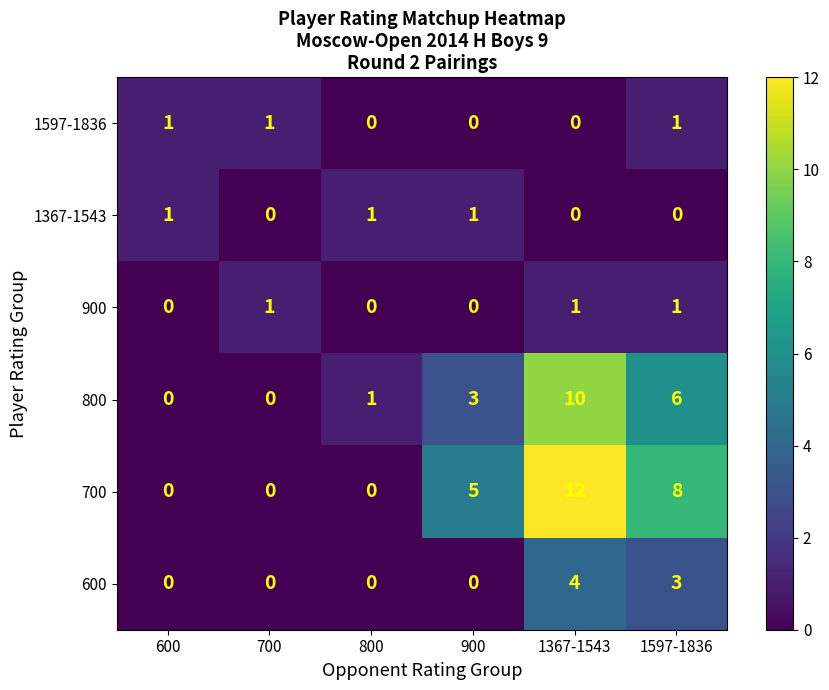

Is it true that 900 equals 1 at 600?

False